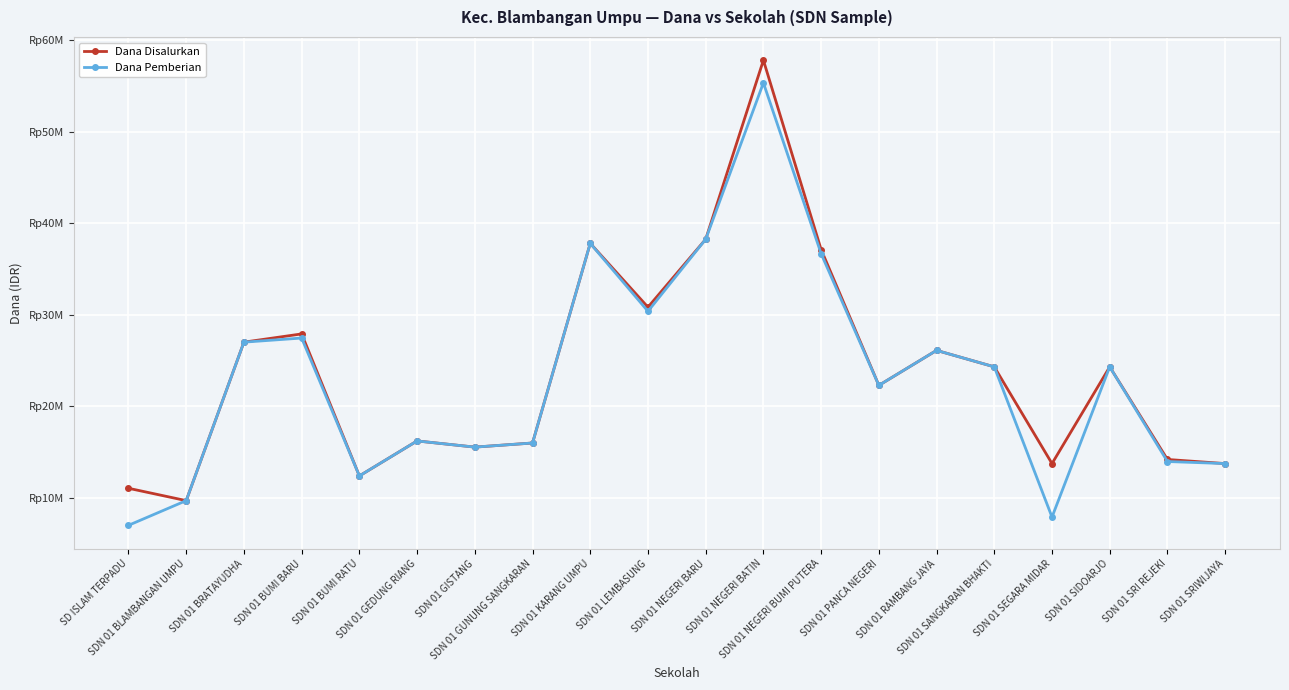

Between SDN 01 SRI REJEKI and SDN 01 NEGERI BATIN, which is larger?

SDN 01 NEGERI BATIN